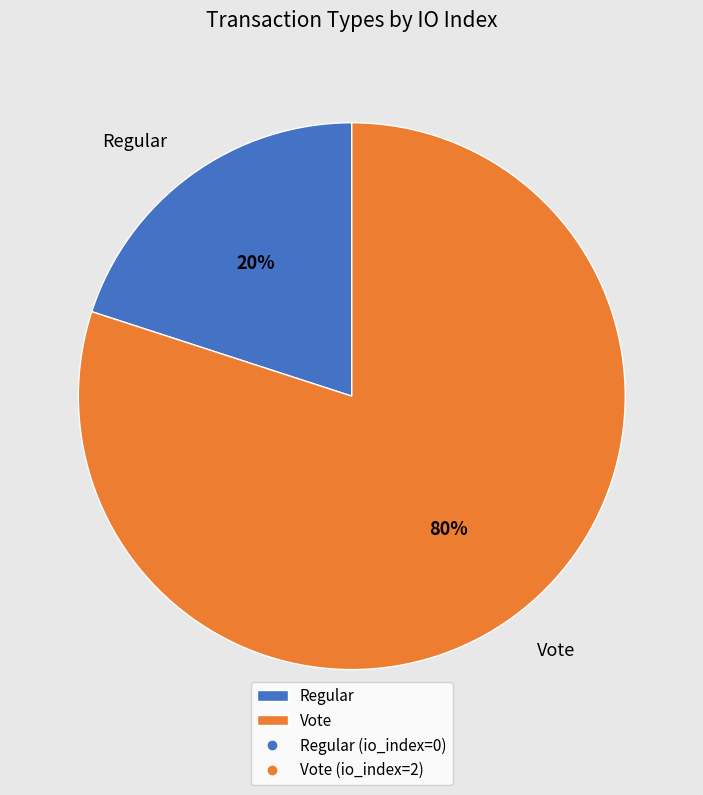

To the nearest percent, what is the combined percentage of Regular and Vote?

100%